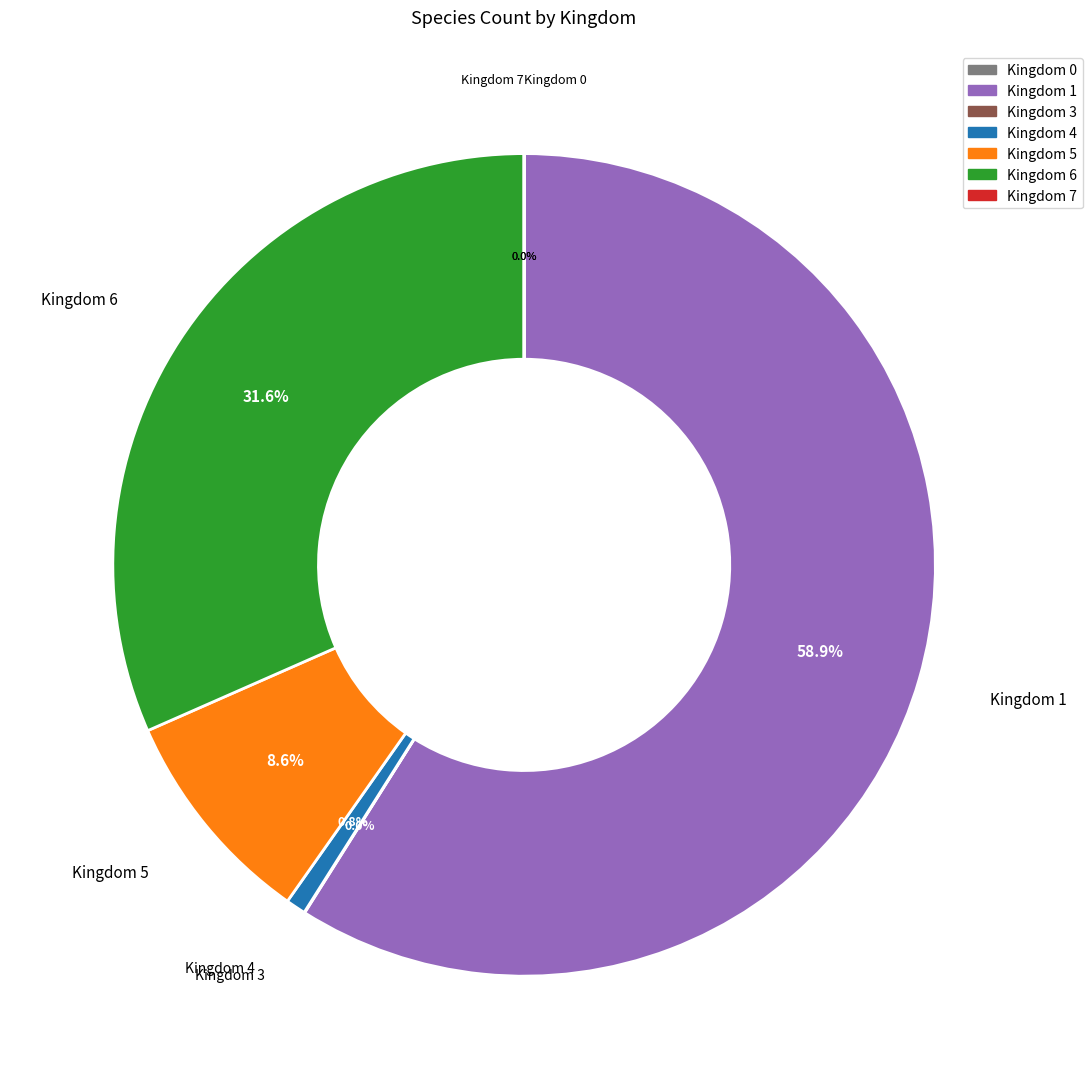

Is there any slice that represents more than half of the pie?

Yes